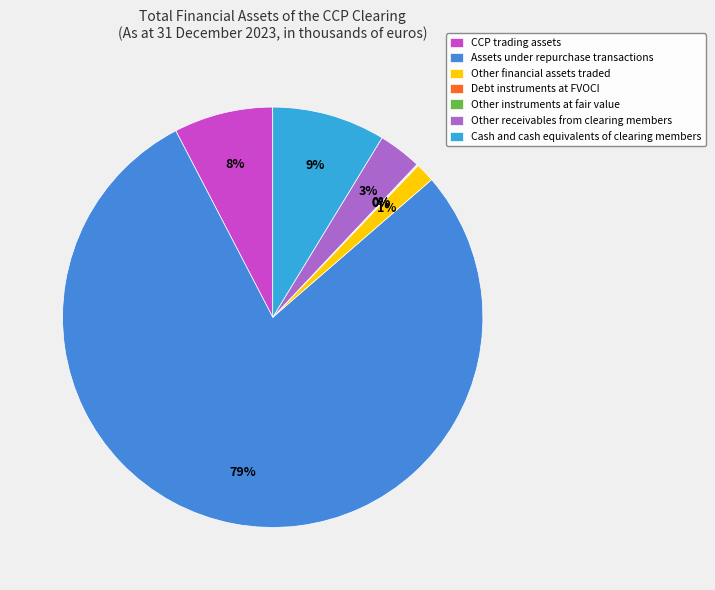

To the nearest percent, what percentage of the pie is Cash and cash equivalents of clearing members?

9%